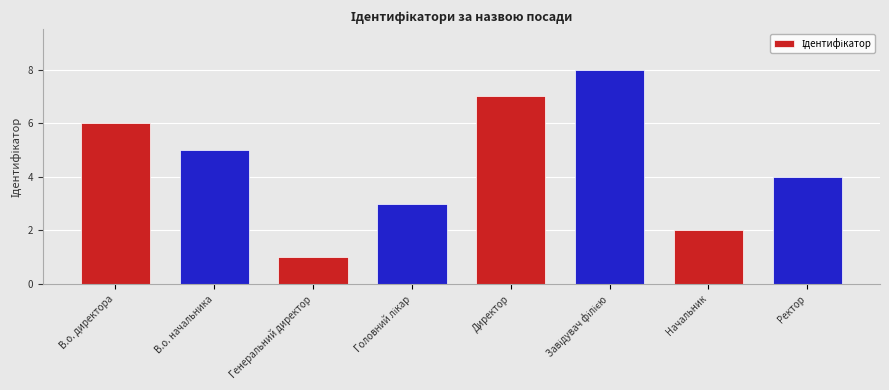

What is the maximum value shown in the chart?

8